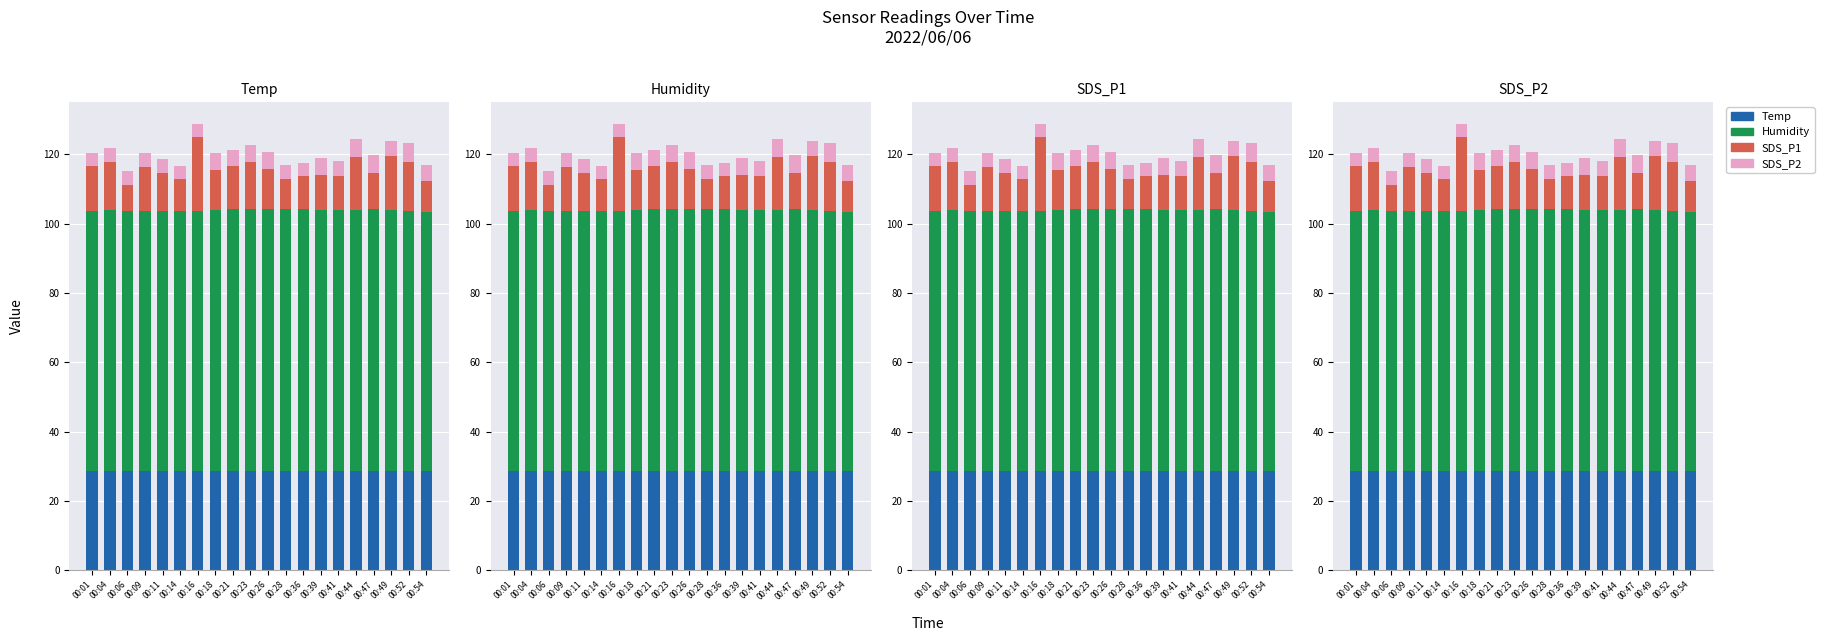

How many groups of bars are there?

20